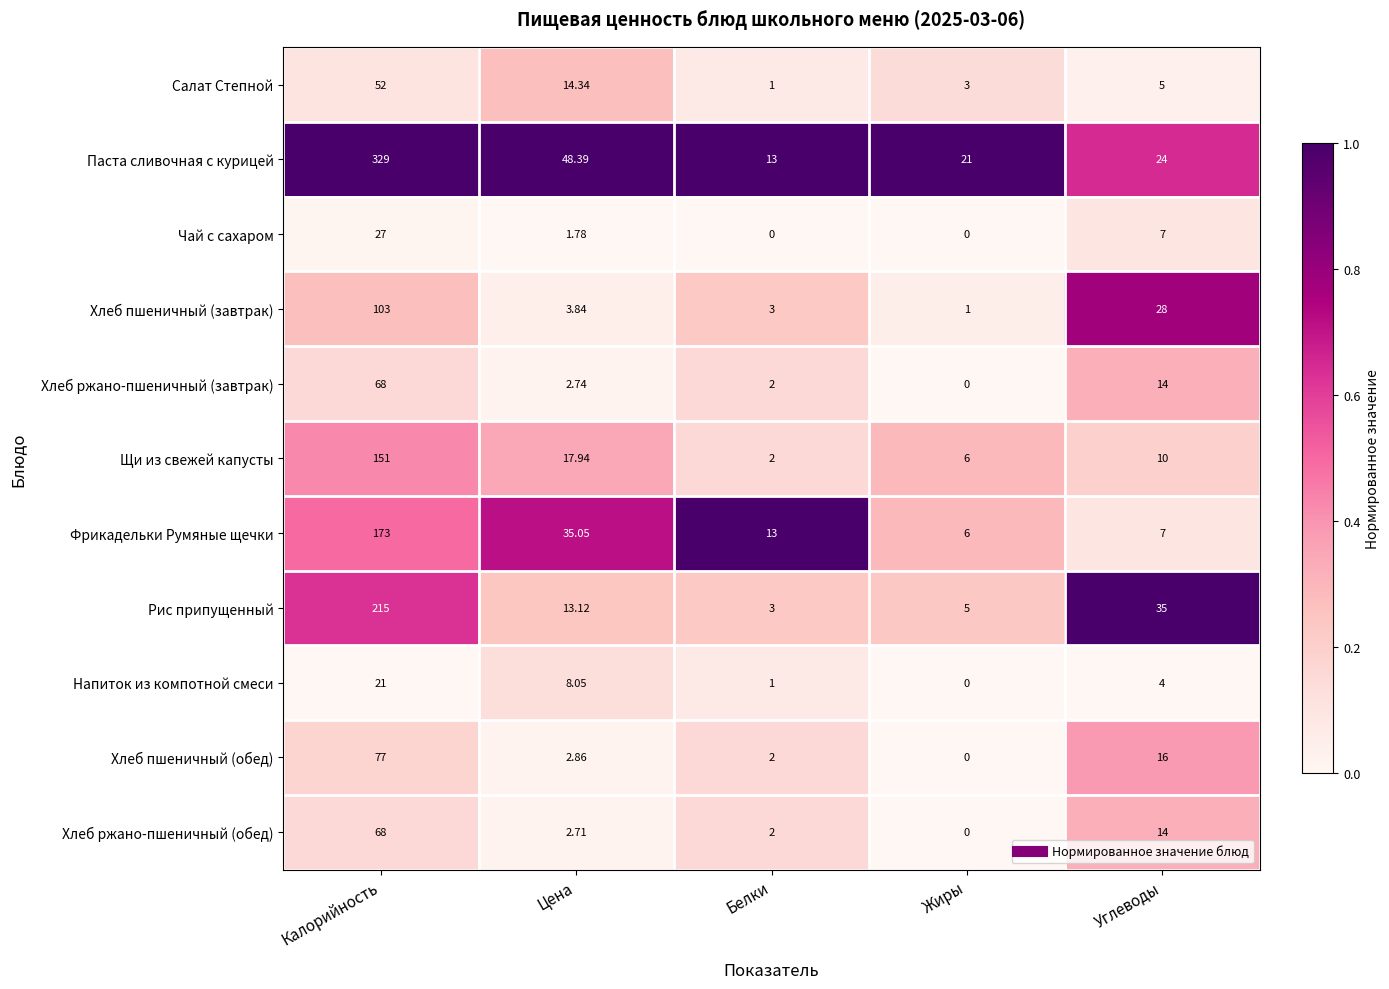

Which series has the widest spread of values?

Паста сливочная с курицей